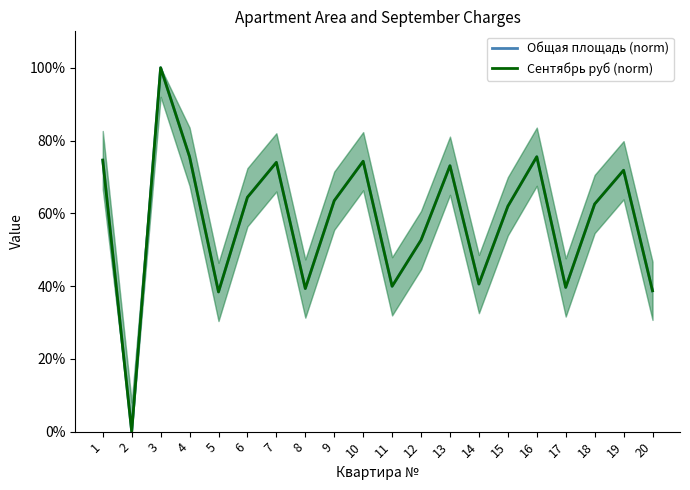

At which label does Сентябрь руб (norm) first exceed 63?

1